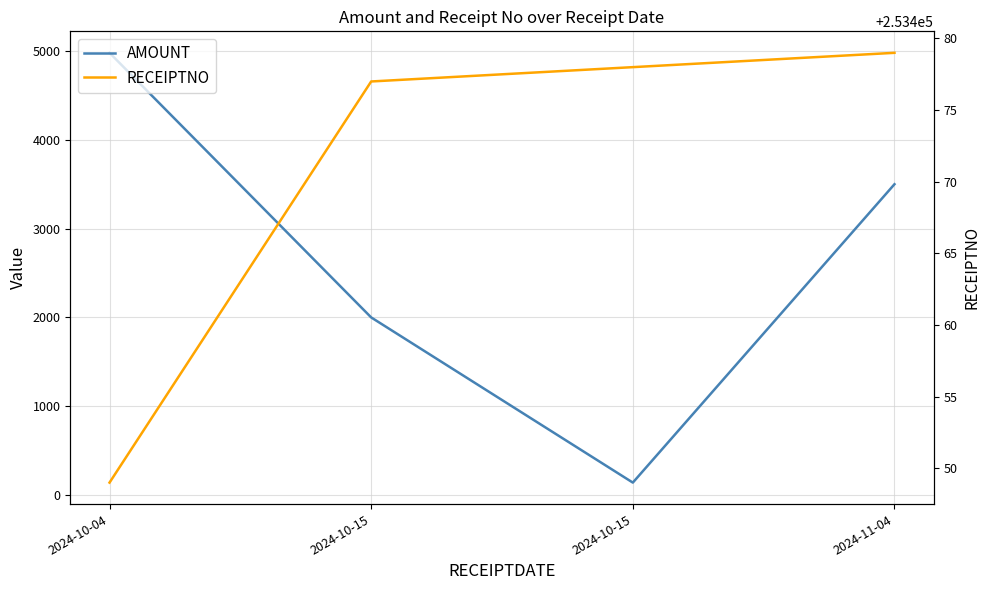

How many data points does each series have?

4